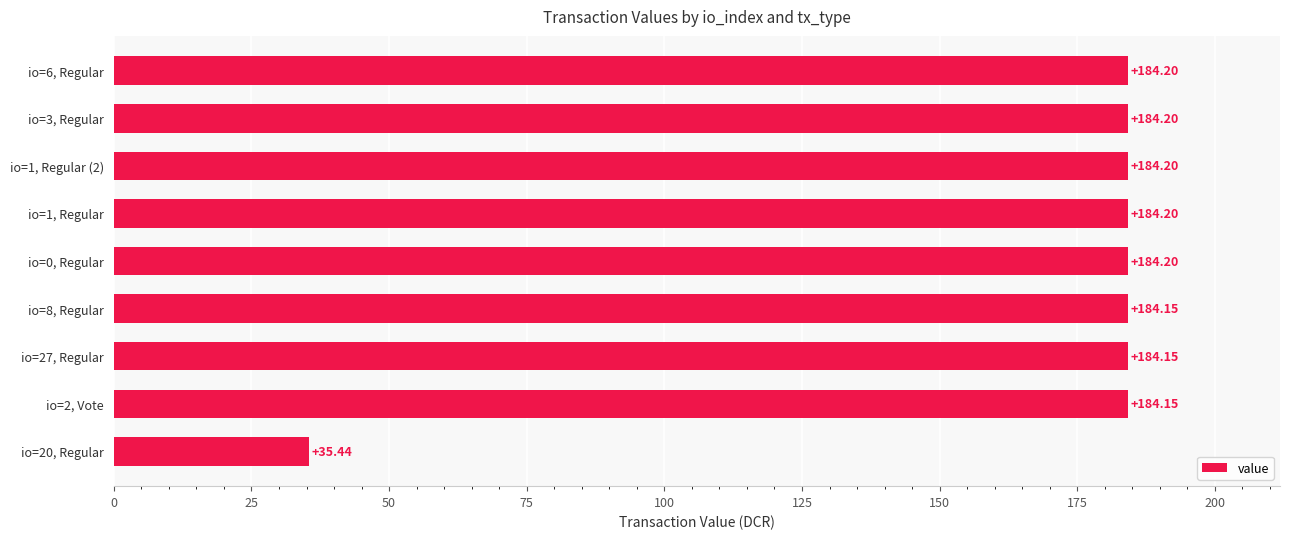

What is the average value?

167.7